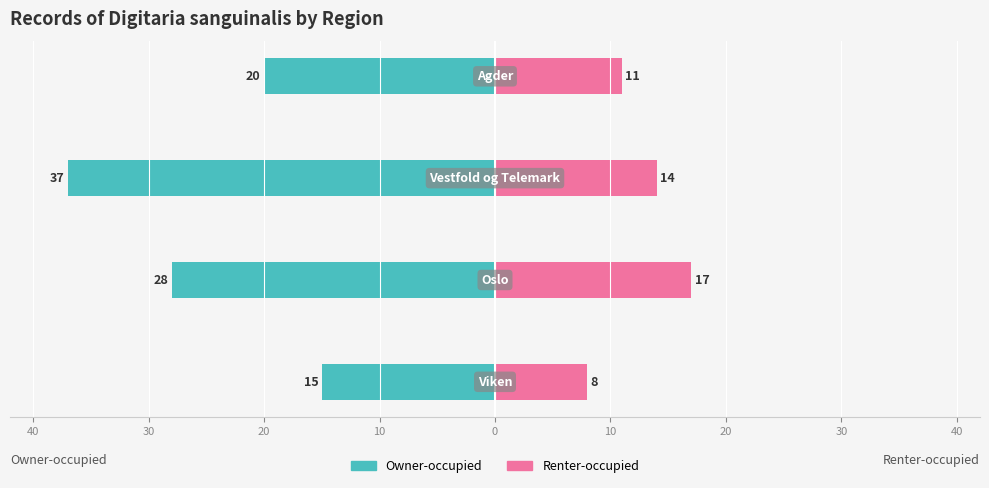

True or false: Renter-occupied has a value of 26 at 40.

False